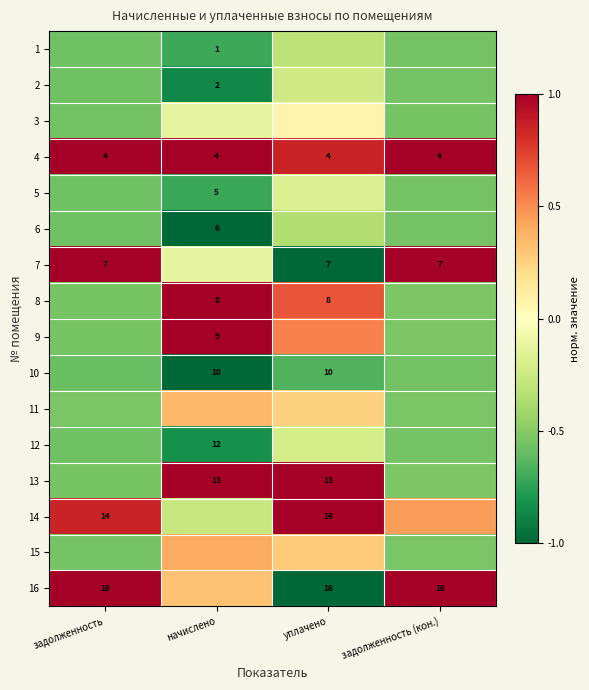

The 13 series shows 1.0 at начислено. True or false?

True